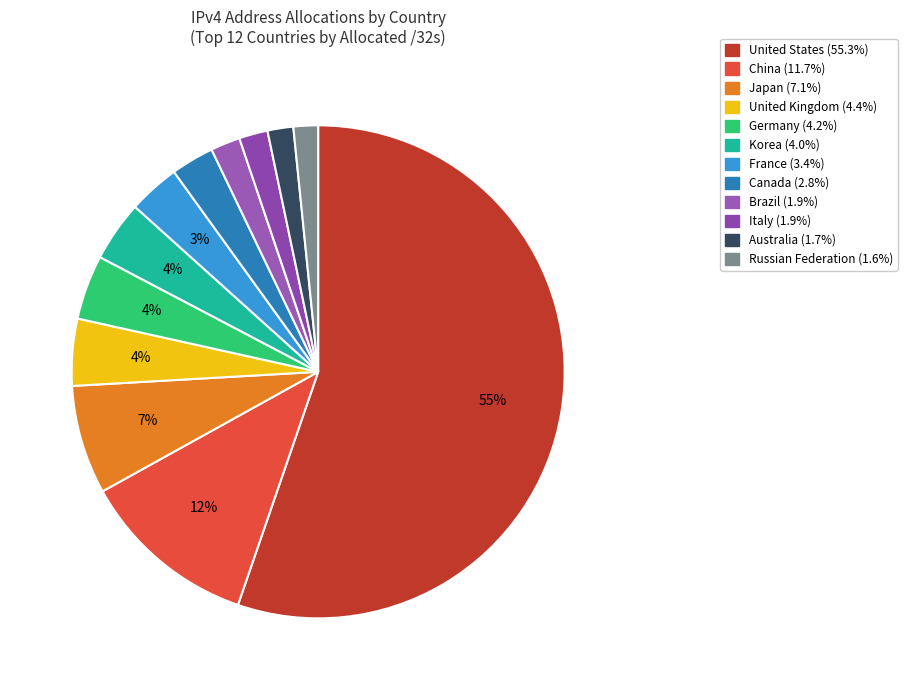

Is it true that France is 1% of the pie?

False